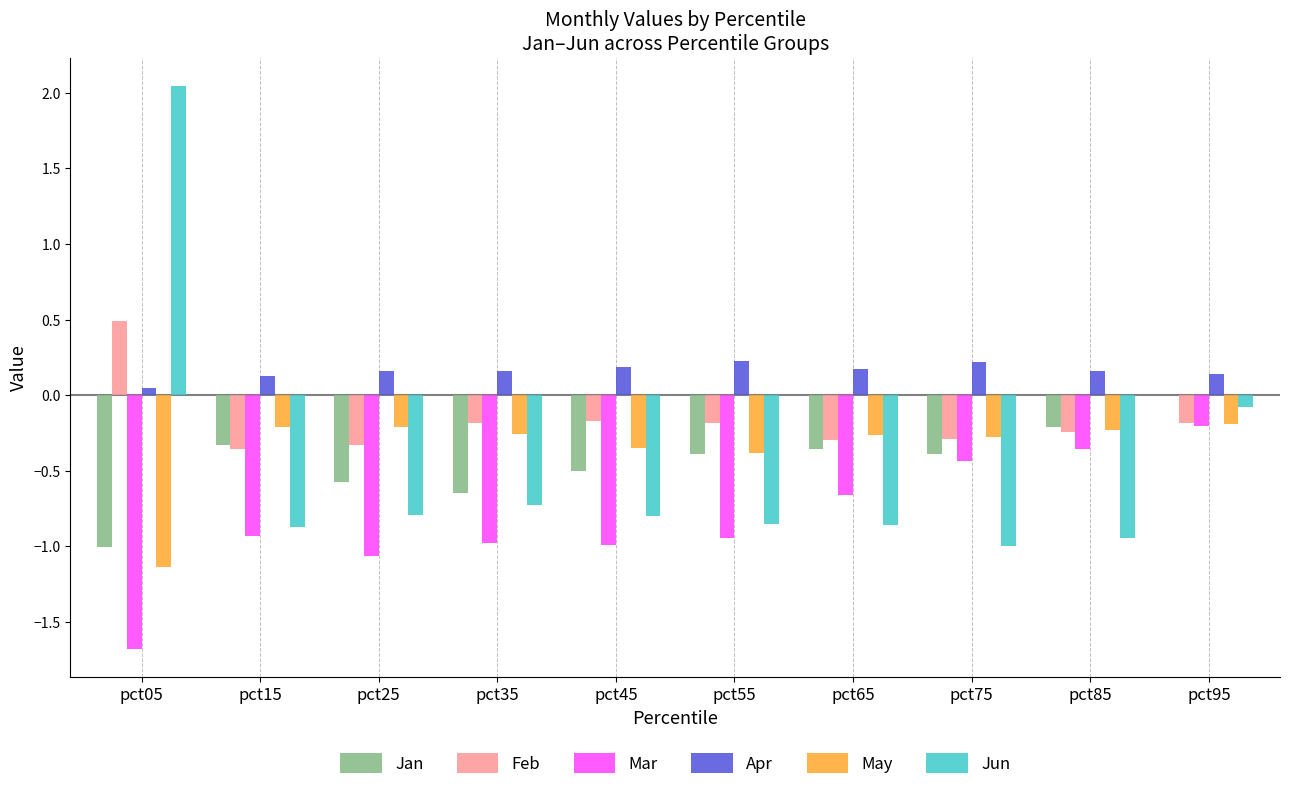

The May series shows -0.4 at pct75. True or false?

False